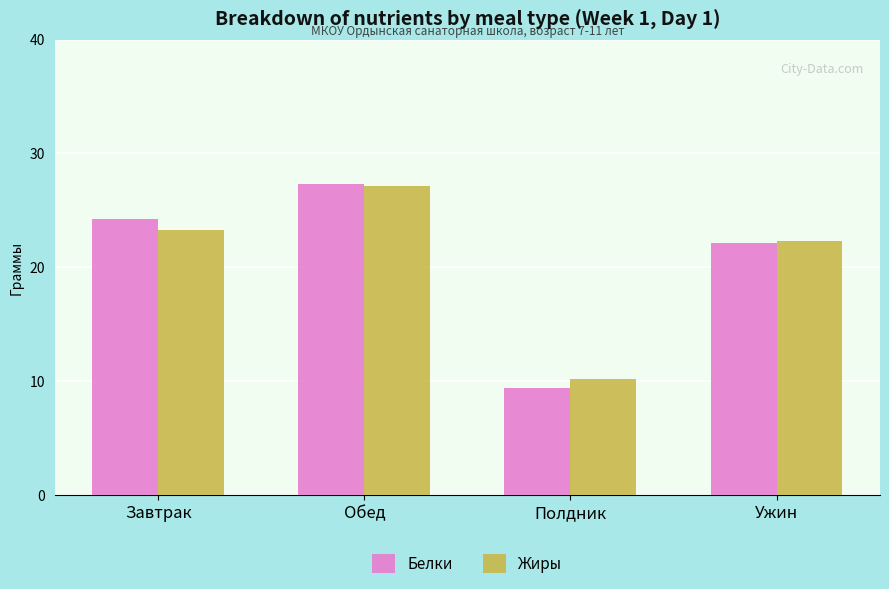

What is the label of the 3rd bar from the right?

Обед